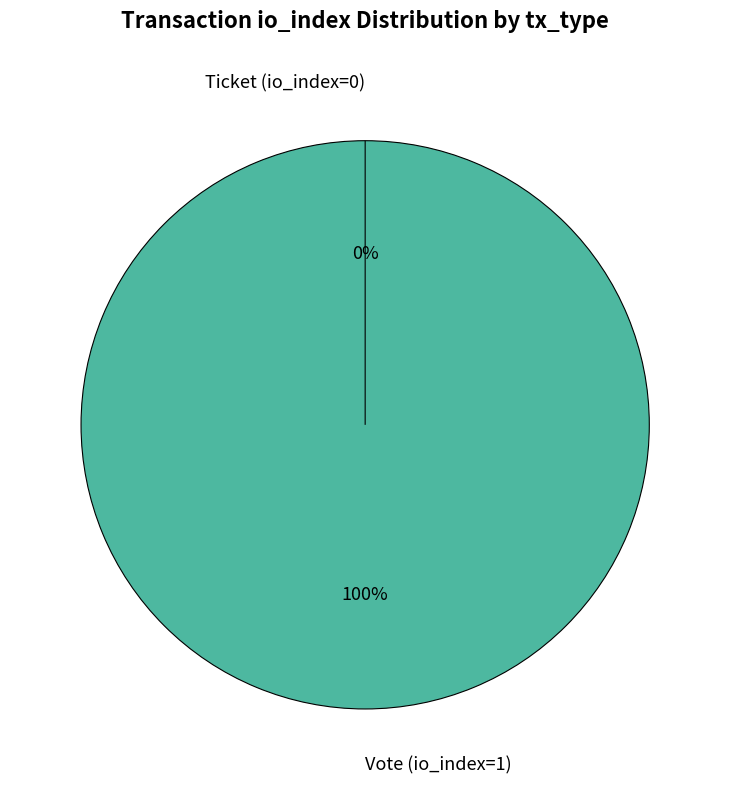

Is there a majority slice in this chart?

Yes